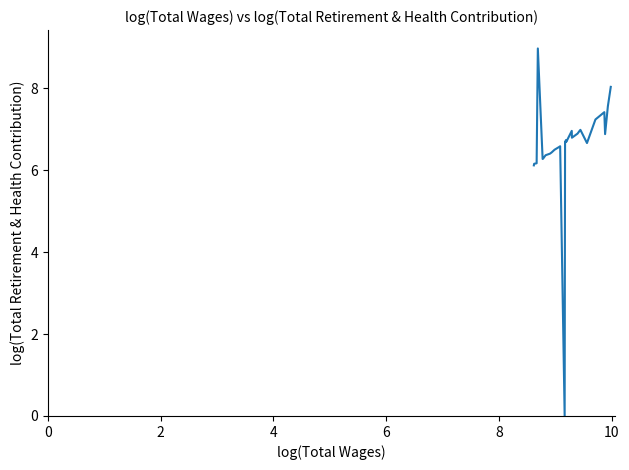

Does the chart have visible grid lines?

No